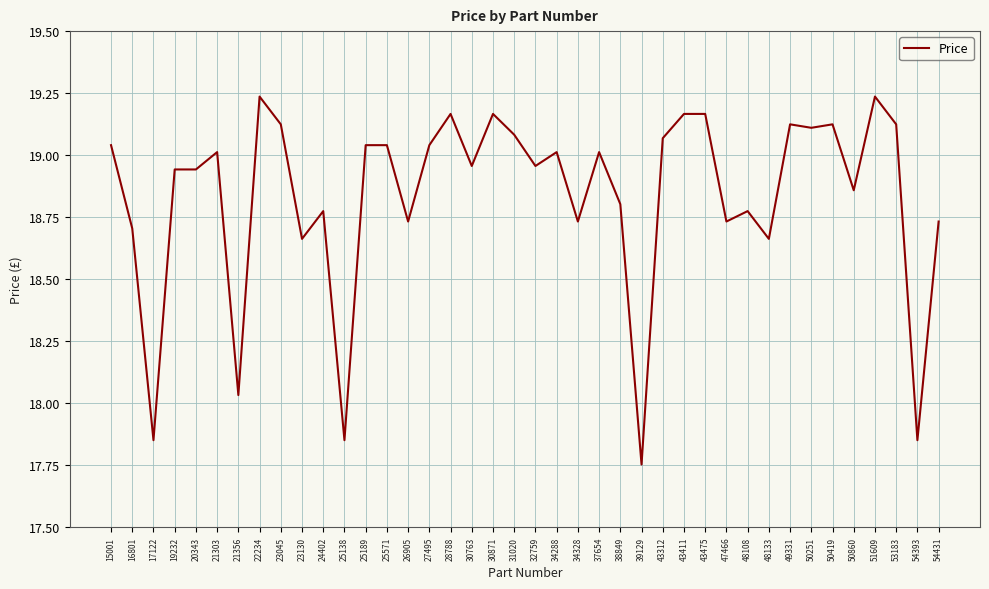

Which label corresponds to the smallest value in the chart?

39129